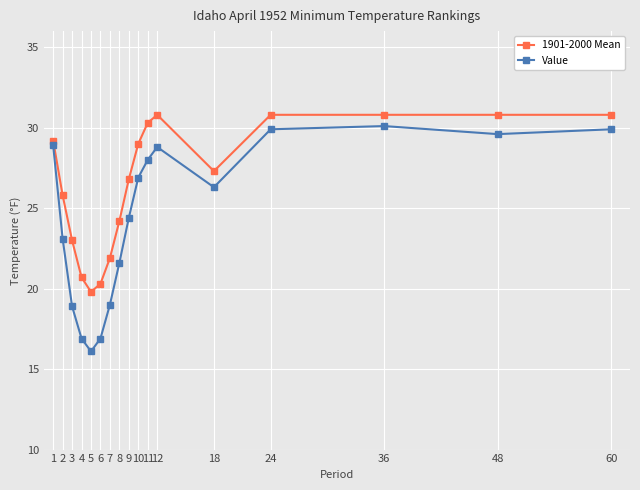

In Value, how many points are lower than both neighbors (excluding endpoints)?

3